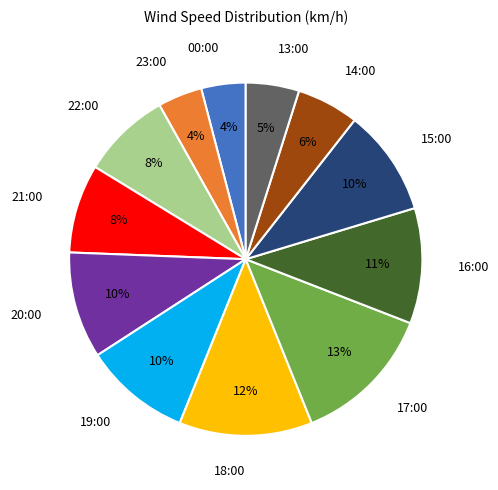

True or false: 15:00 accounts for 15% of the total.

False